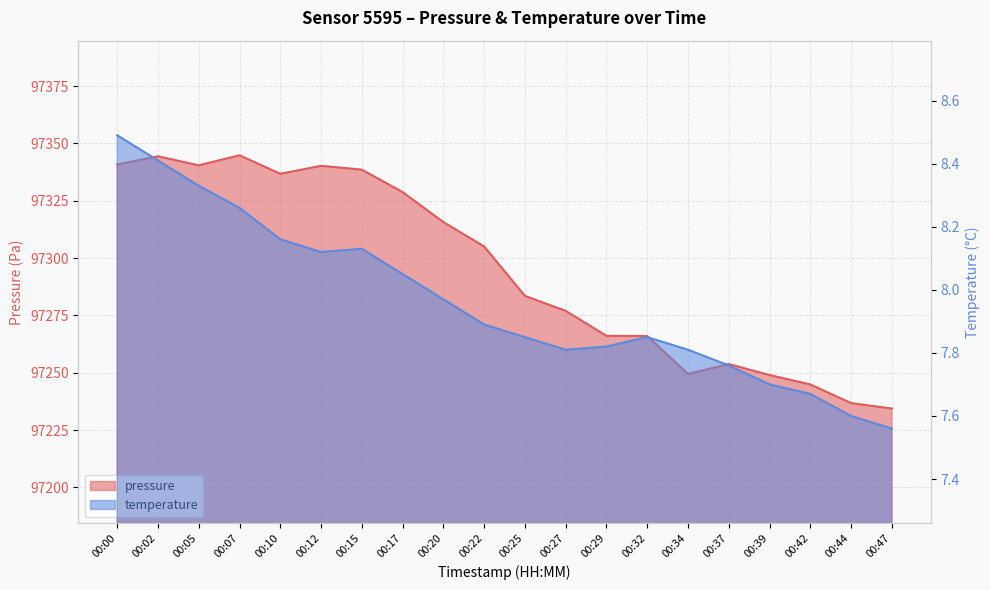

Reading left to right, list all the values displayed in this chart.

pressure: 00:00=97340.8	00:02=97344.4	00:05=97340.4	00:07=97344.8	00:10=97336.8	00:12=97340.2	00:15=97338.6	00:17=97328.8	00:20=97315.7	00:22=97305.1	00:25=97283.5	00:27=97277.0	00:29=97266.1	00:32=97266.0	00:34=97249.5	00:37=97253.8	00:39=97249.0	00:42=97244.9	00:44=97236.8	00:47=97234.4
temperature: 00:00=8.5	00:02=8.4	00:05=8.3	00:07=8.3	00:10=8.2	00:12=8.1	00:15=8.1	00:17=8.1	00:20=8.0	00:22=7.9	00:25=7.8	00:27=7.8	00:29=7.8	00:32=7.8	00:34=7.8	00:37=7.8	00:39=7.7	00:42=7.7	00:44=7.6	00:47=7.6